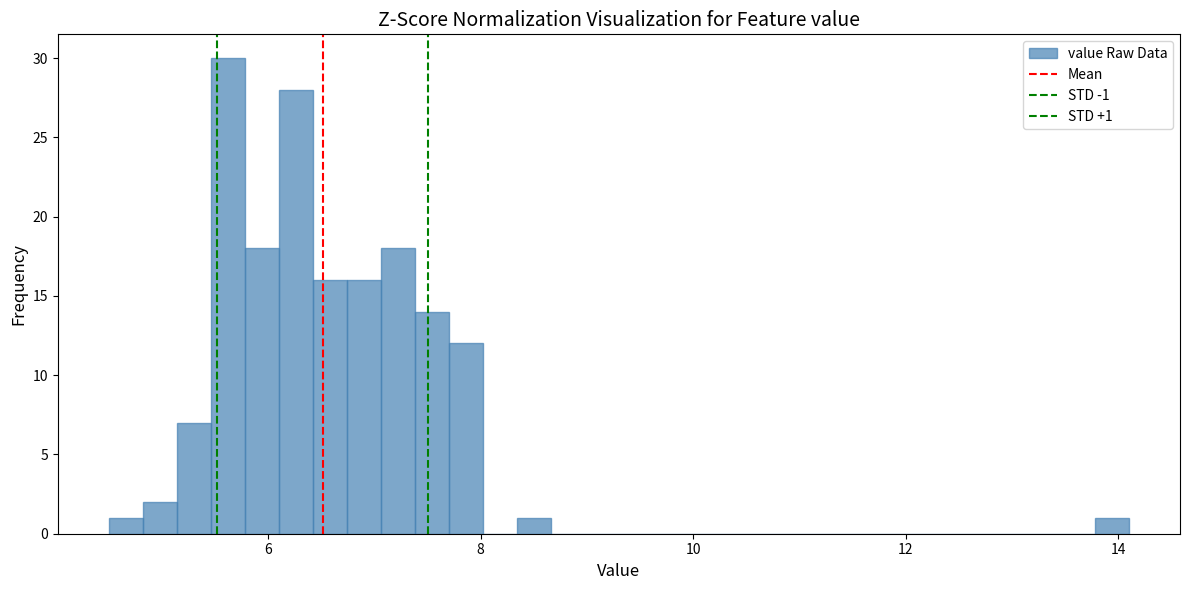

Around what value on the x-axis is the tallest bar? Give the approximate position of its centre, as read against the axis.

5.6